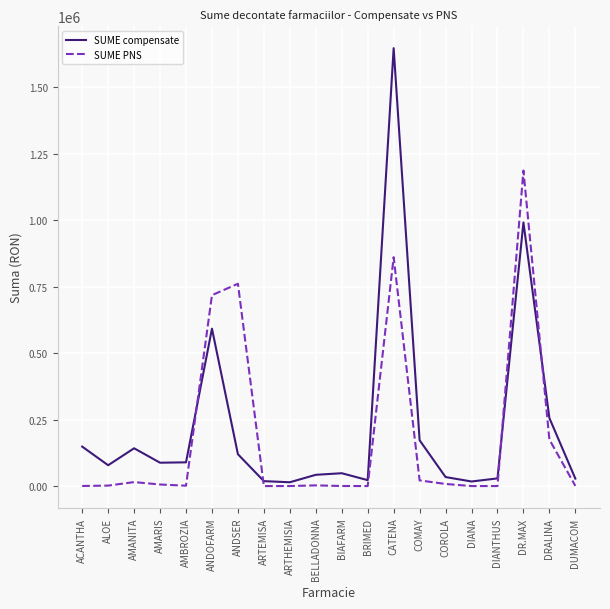

What are all the series names shown in the legend?

SUME compensate, SUME PNS